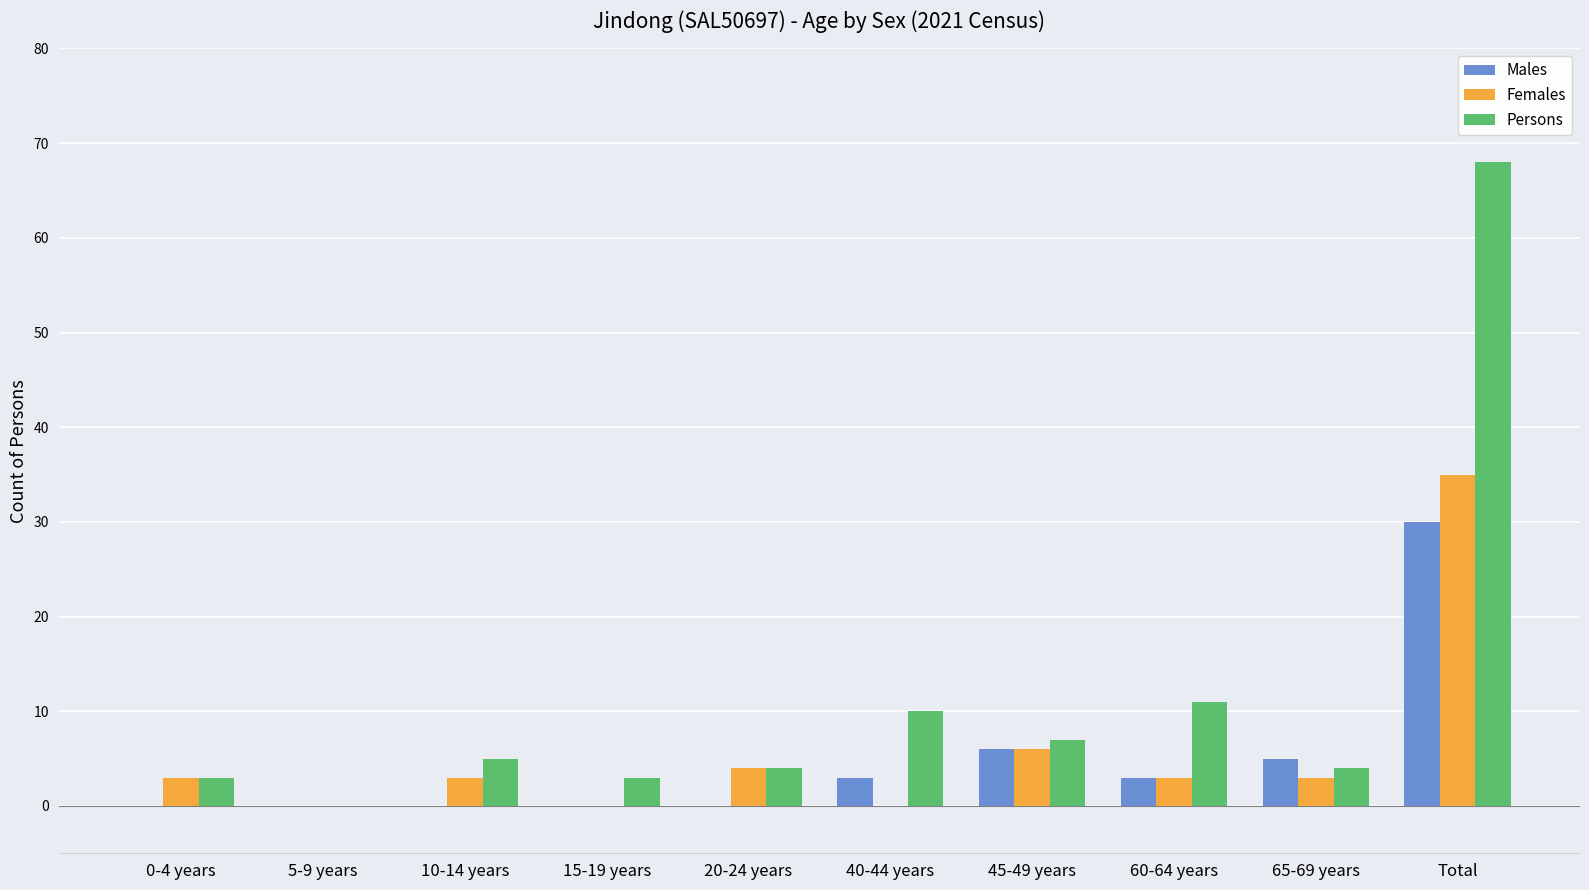

Reading right to left, what are all the values shown in this chart?

Males: 30	5	3	6	3	0	0	0	0	0
Females: 35	3	3	6	0	4	0	3	0	3
Persons: 68	4	11	7	10	4	3	5	0	3